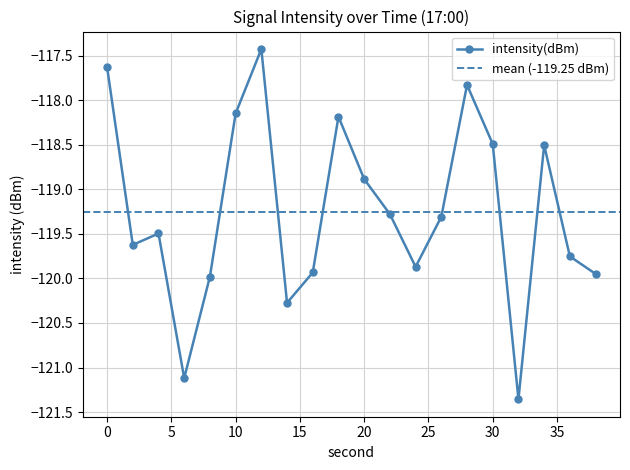

Reading right to left, list all the values displayed in this chart.

-119.9	-119.8	-118.5	-121.4	-118.5	-117.8	-119.3	-119.9	-119.3	-118.9	-118.2	-119.9	-120.3	-117.4	-118.1	-120.0	-121.1	-119.5	-119.6	-117.6